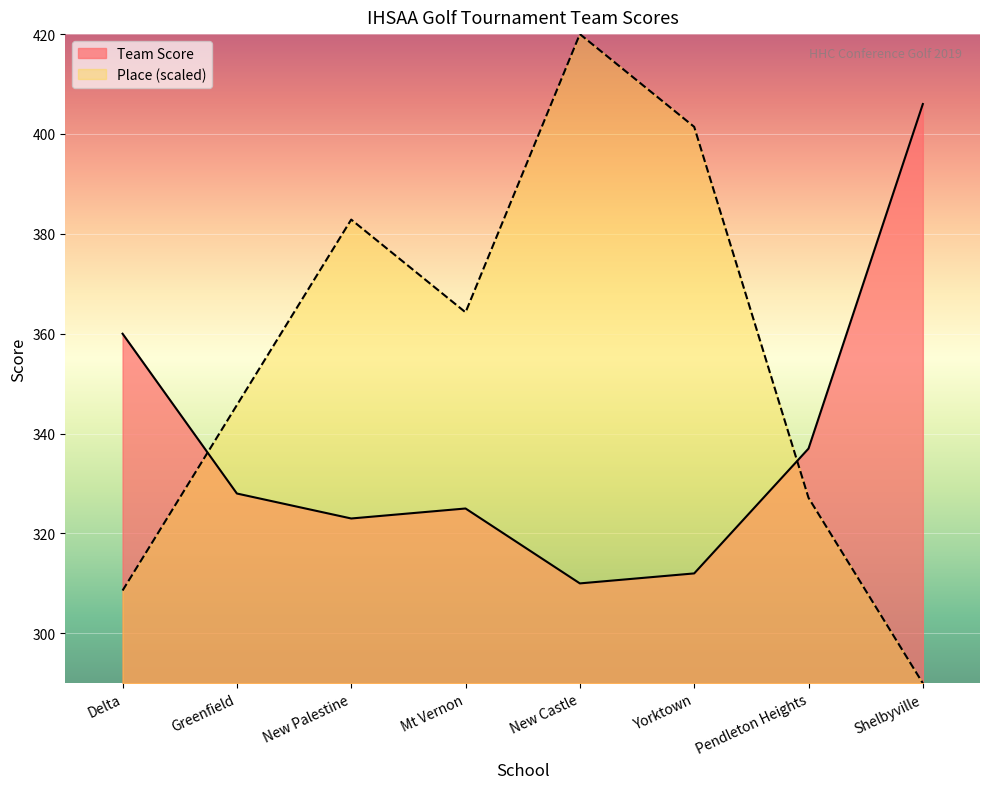

Where does the Team Score series first go above 328?

Delta